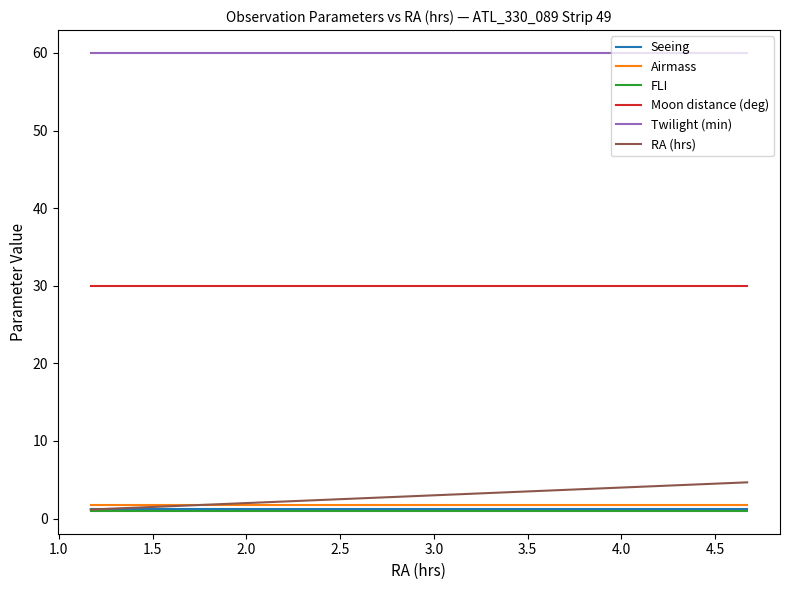

True or false: Twilight (min) and FLI cross at least once.

False